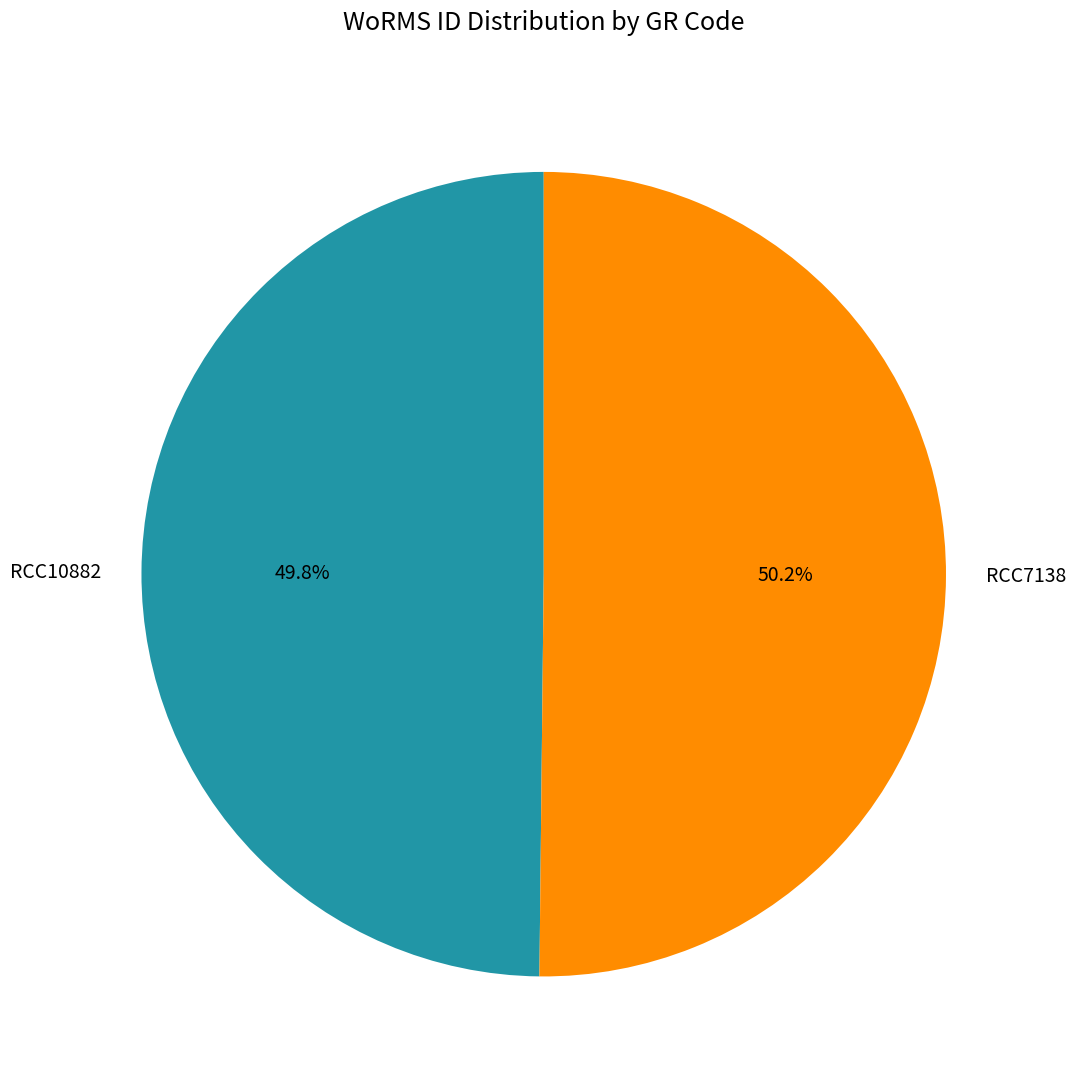

Approximately how many times larger is the value at RCC7138 compared to RCC10882?

1.0